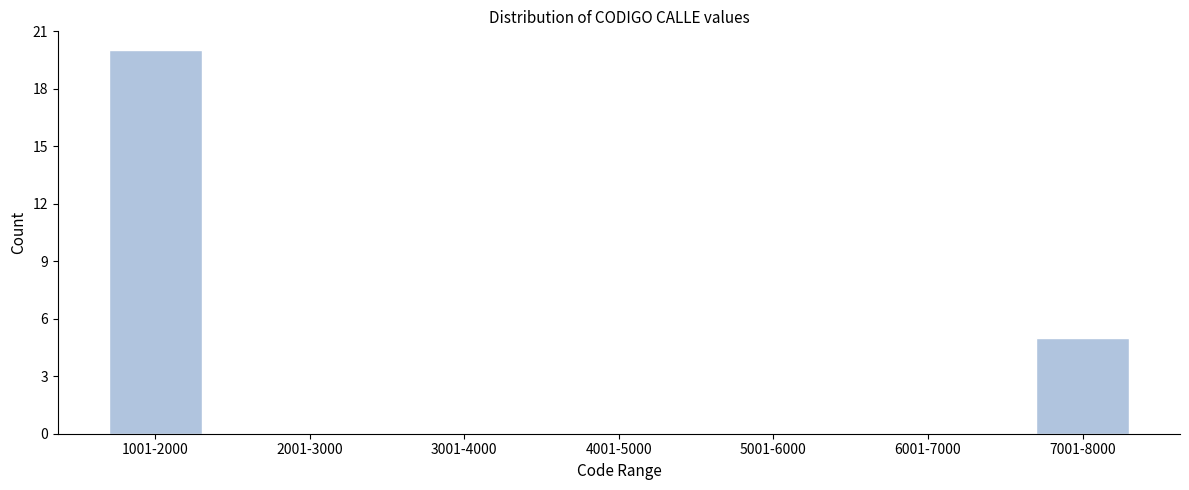

Is it true that the value at 5001-6000 is 13?

False